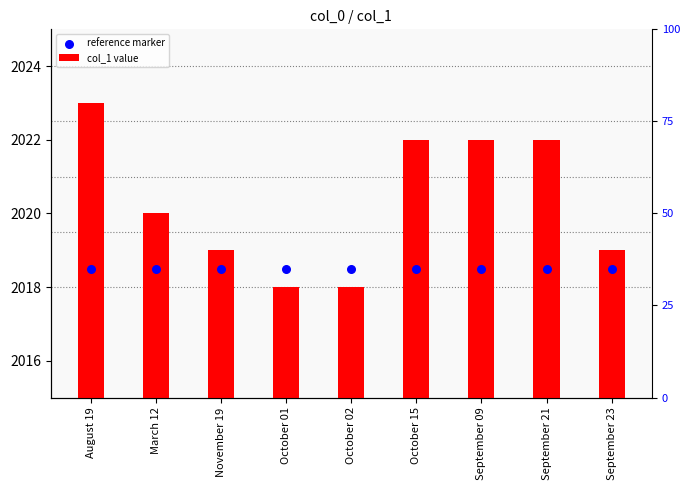

What are all the series names shown in the legend?

col_1 value, reference marker